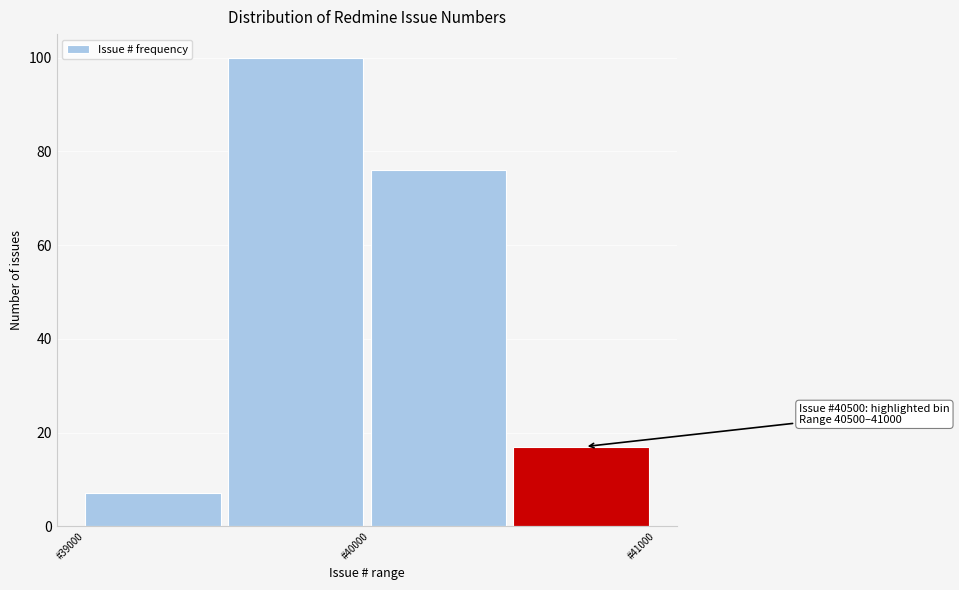

Over which range of the x-axis is the bar tallest?

39500 to 40000